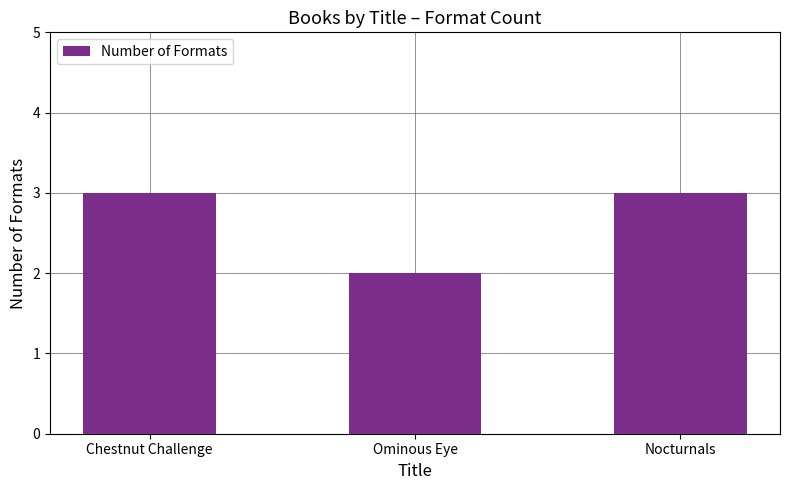

What is the label of the 2nd bar from the left?

Ominous Eye